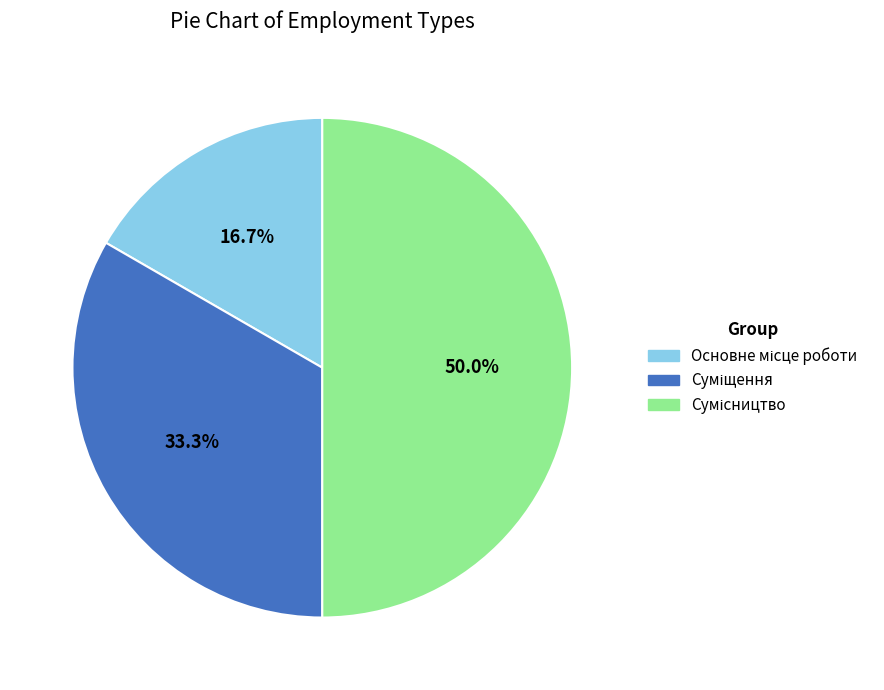

Count the number of slices in the pie.

3